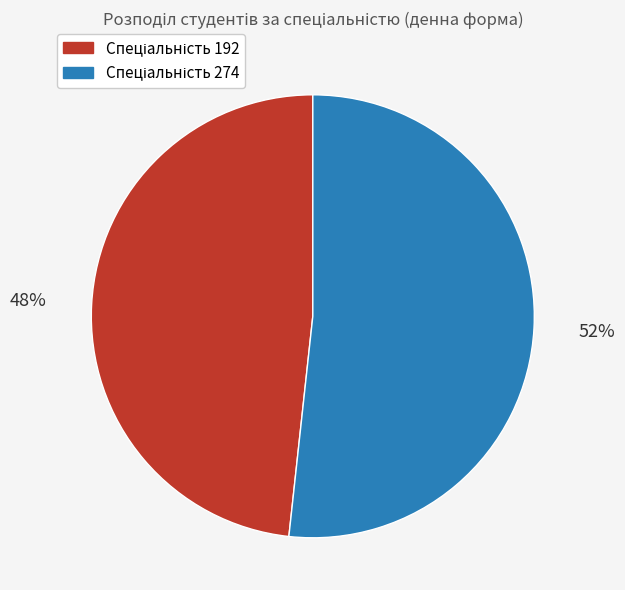

Is there any slice that represents more than half of the pie?

Yes